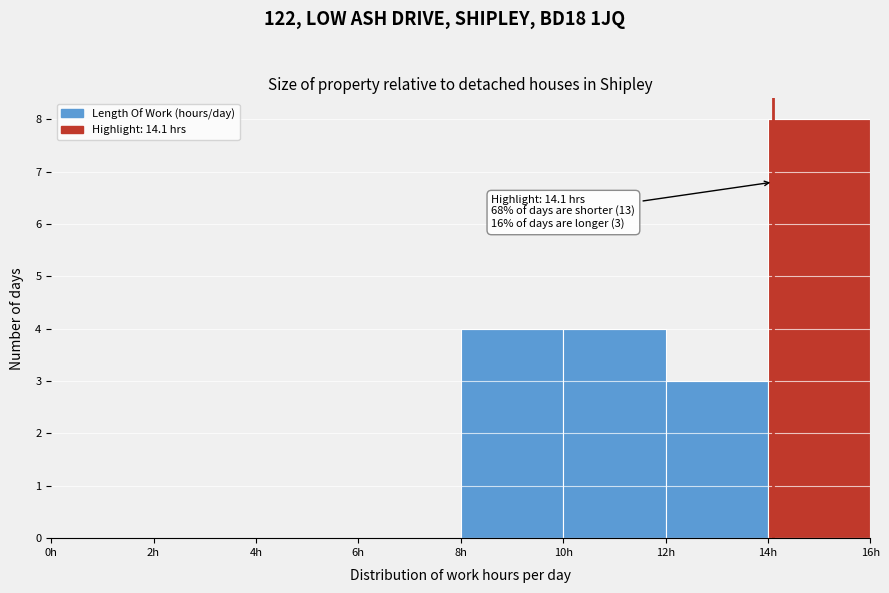

Which range on the x-axis has the tallest bar?

14 to 16